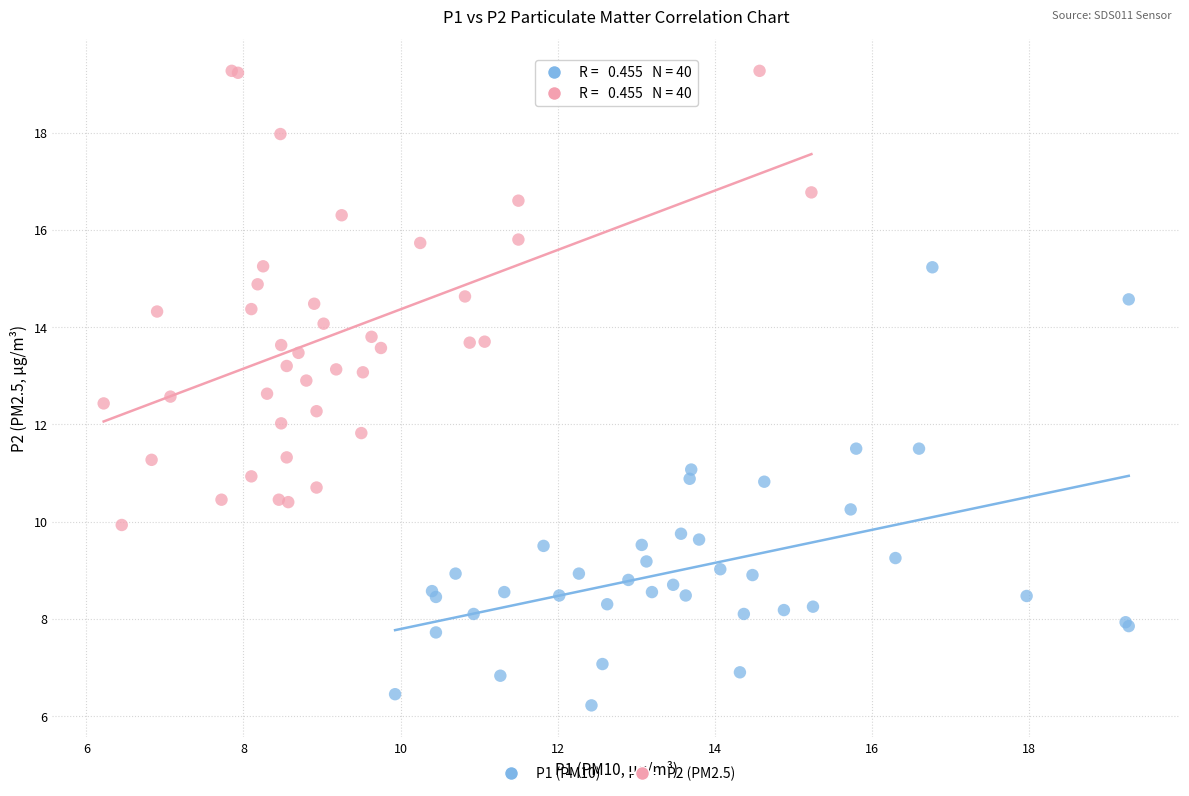

Which series reaches the minimum Y coordinate?

P1 (PM10)